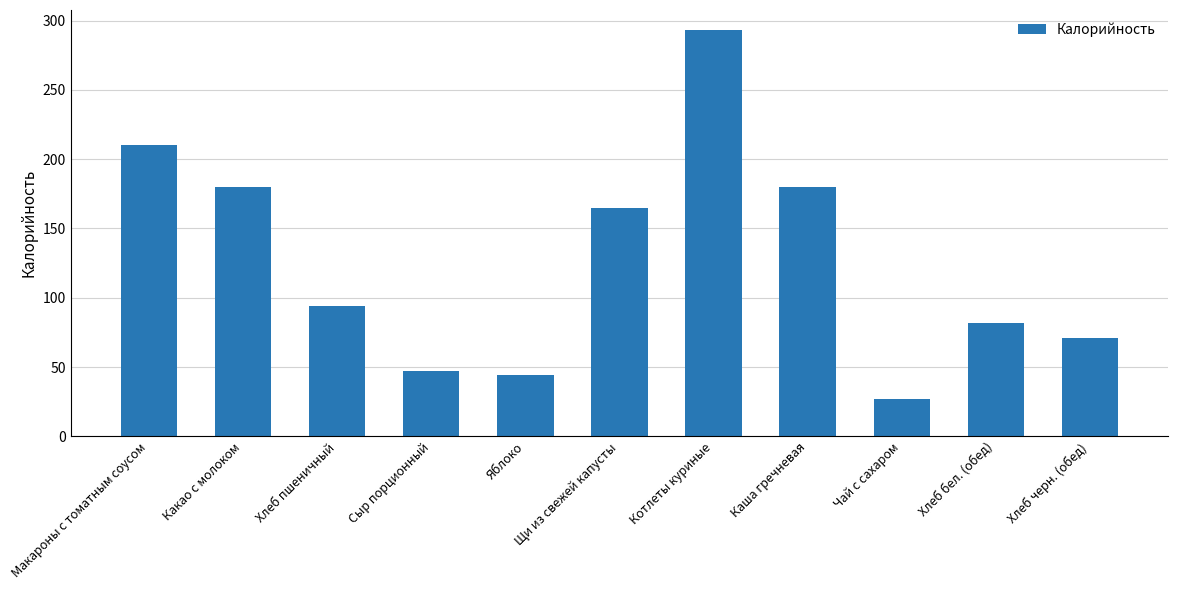

Read the value at Хлеб бел. (обед), to the nearest 5.

80